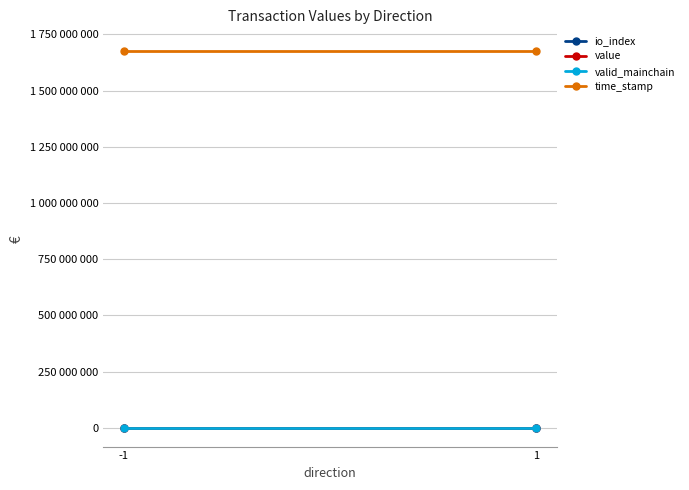

At which category is the sum across all series the highest?

-1